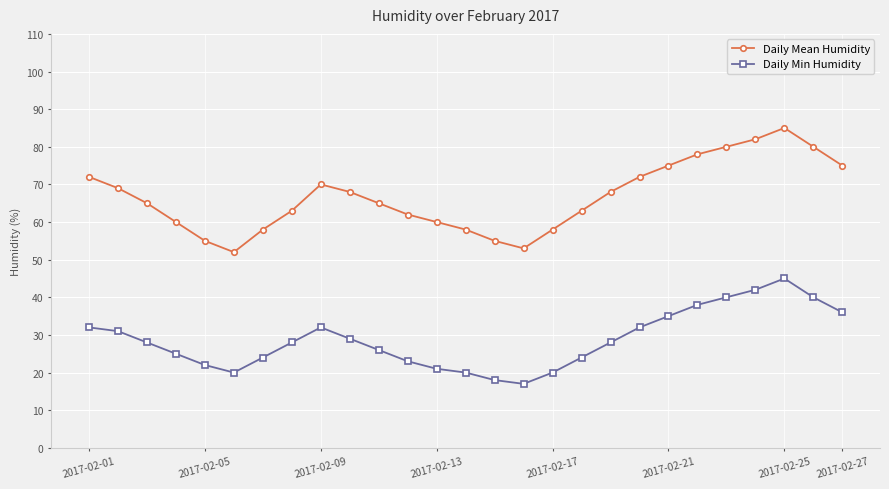

True or false: Daily Mean Humidity and Daily Min Humidity intersect in this chart.

False